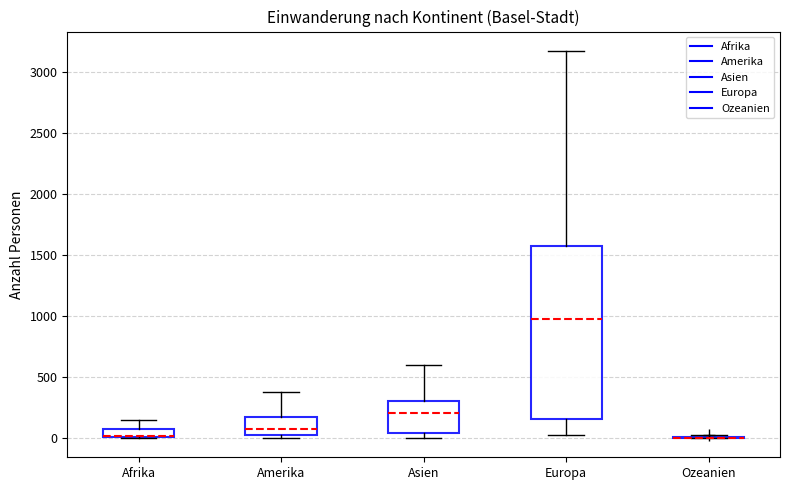

Which box is the tallest, from its lower edge to its upper edge?

Europa